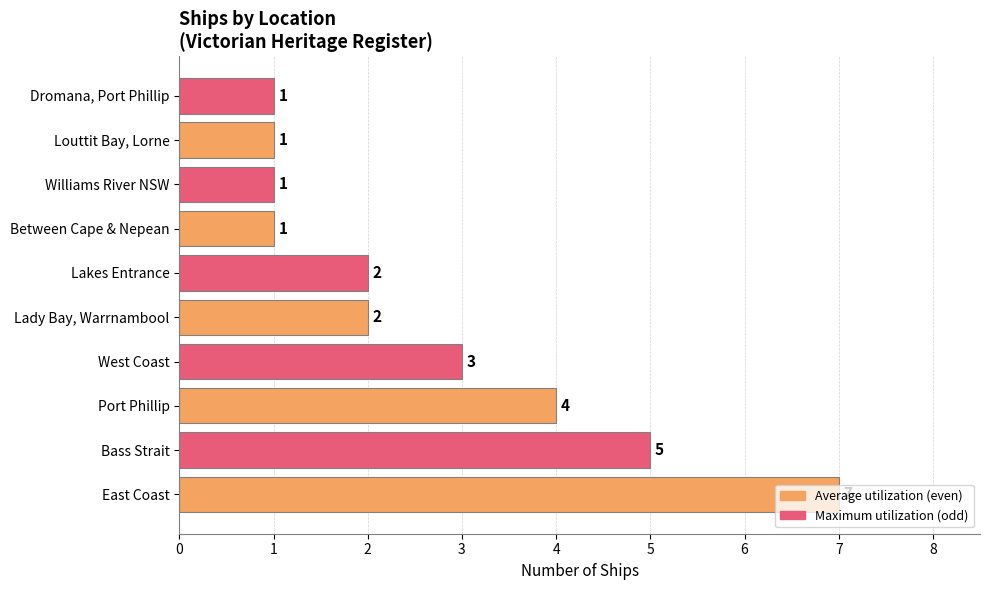

At which category does the chart reach its peak across all series?

East Coast